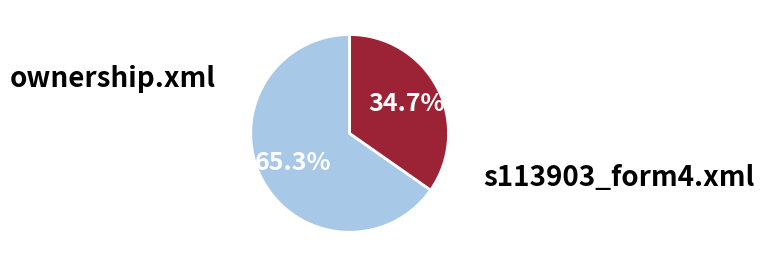

Does any single category account for the majority?

Yes